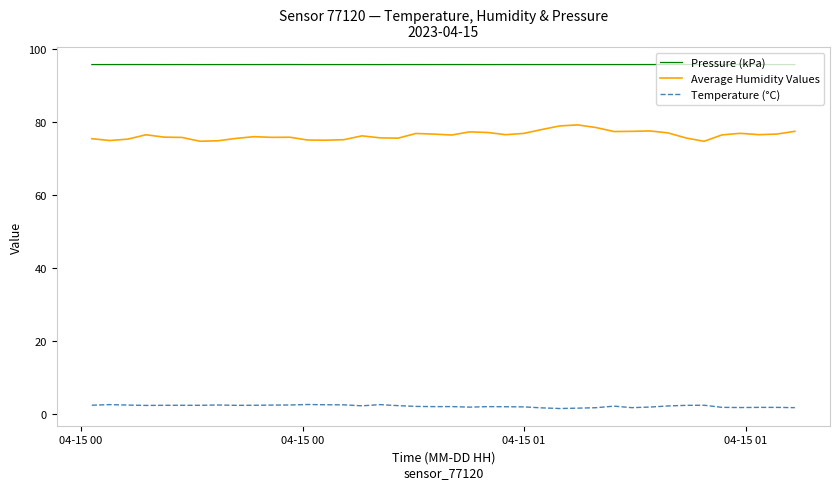

True or false: Pressure (kPa) and Average Humidity Values intersect in this chart.

False